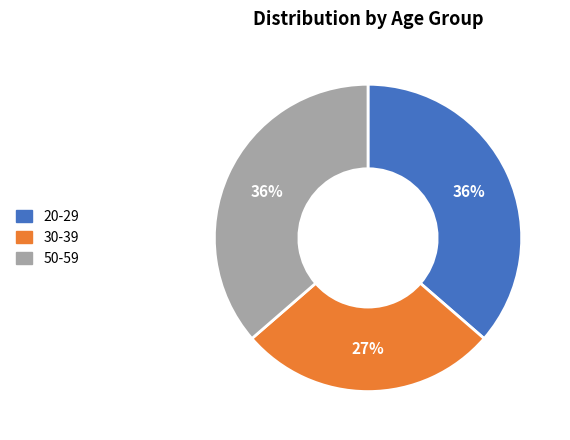

True or false: 30-39 accounts for 27% of the total.

True